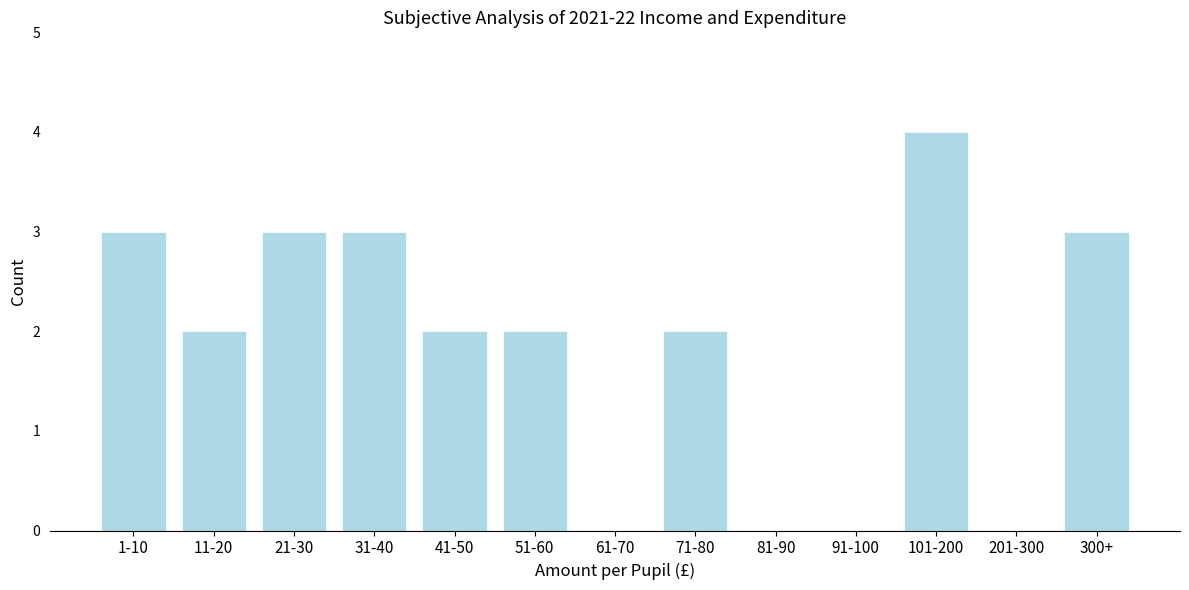

Reading left to right, extract all data points from this chart.

1-10=3	11-20=2	21-30=3	31-40=3	41-50=2	51-60=2	61-70=0	71-80=2	81-90=0	91-100=0	101-200=4	201-300=0	300+=3